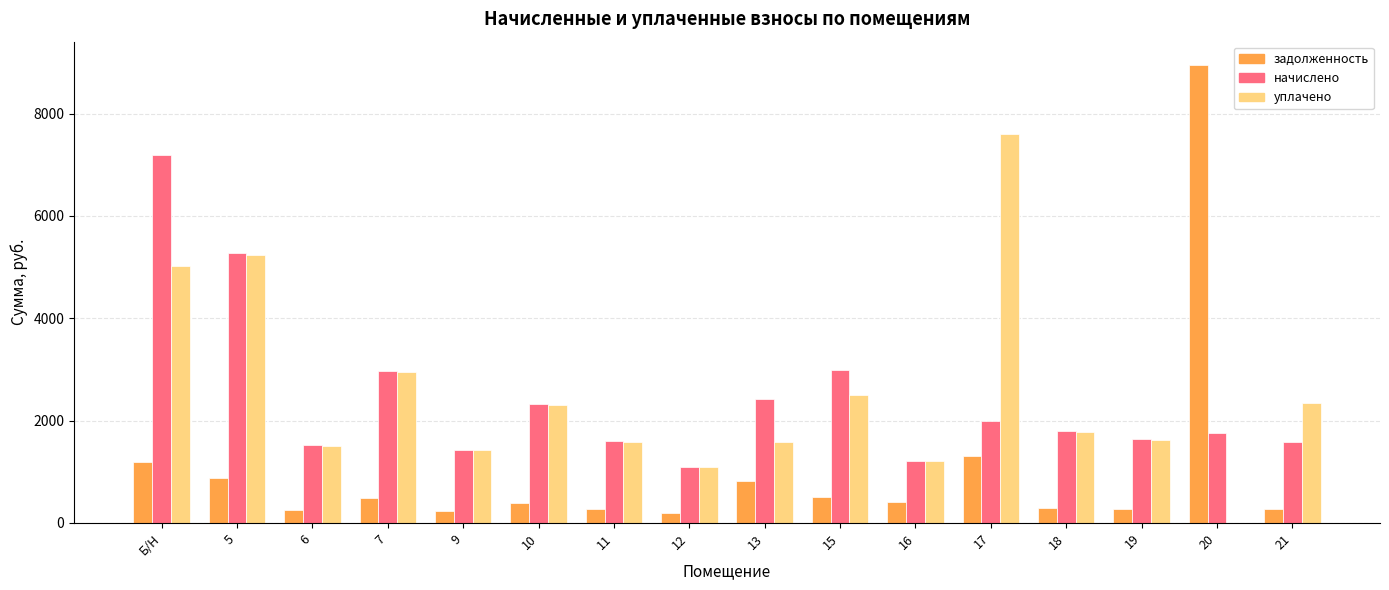

Count the number of categories in the chart.

16